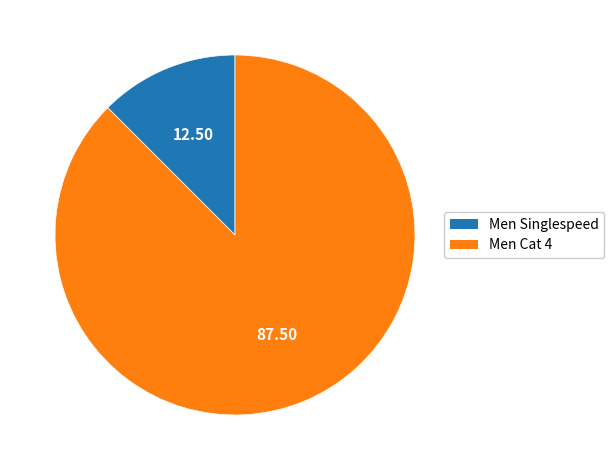

Rank the categories by value from highest to lowest.

Men Cat 4, Men Singlespeed